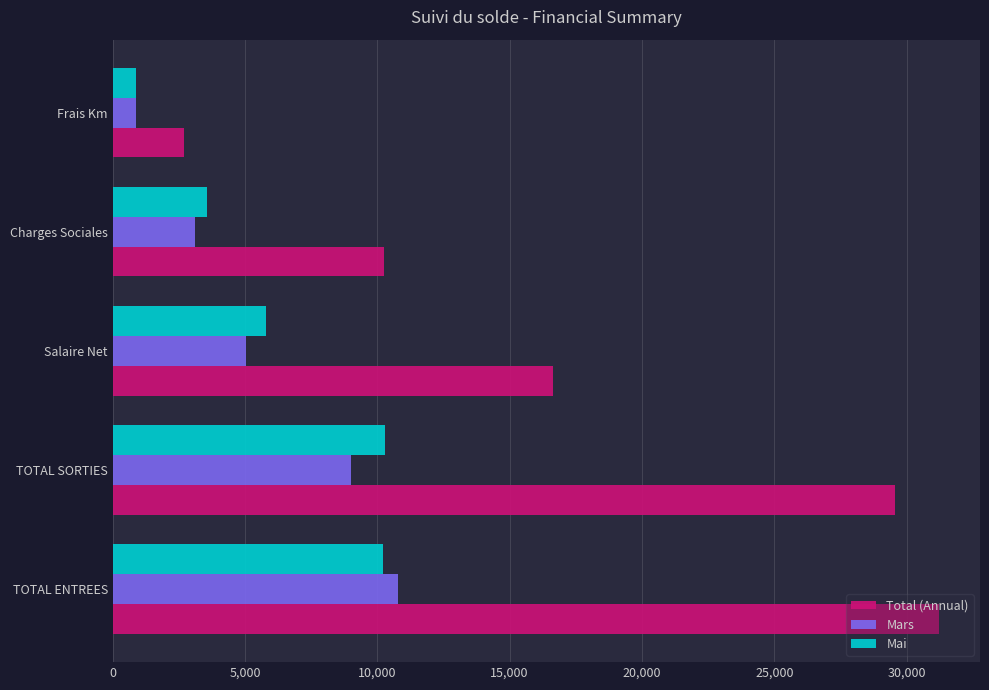

What is the highest value of the Mars series?

10764.0